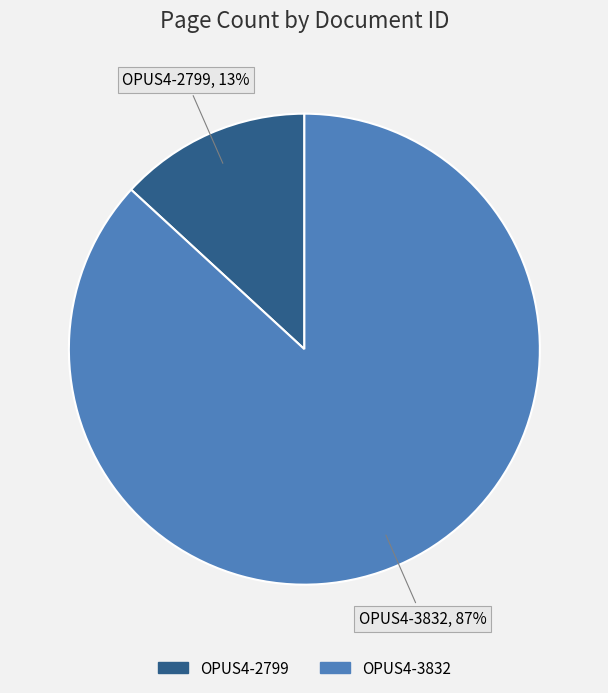

The OPUS4-2799 slice represents 13% of the pie. True or false?

True